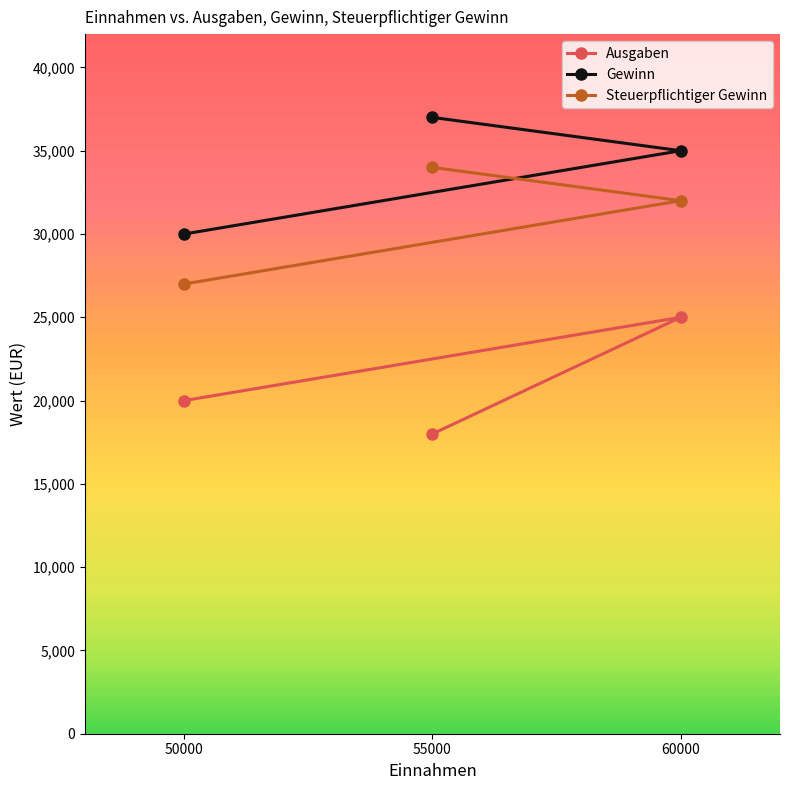

What is the maximum value shown in the chart?

37000